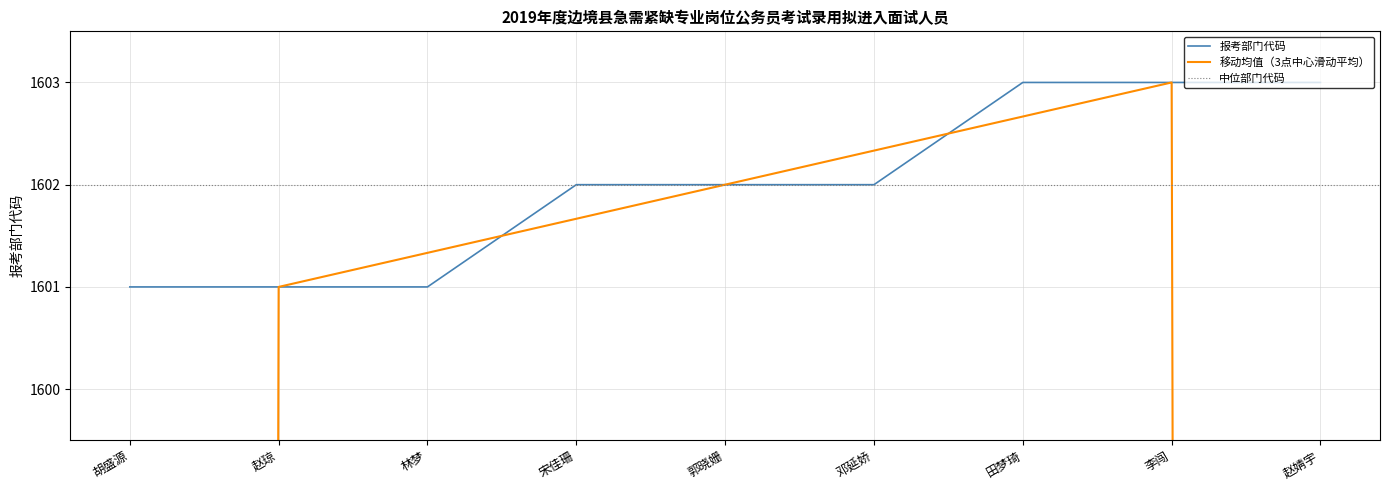

Rank the categories by value from highest to lowest.

田梦琦, 李闯, 赵婧宇, 宋佳珊, 郭晓姗, 邓延娇, 胡盛源, 赵琼, 林梦